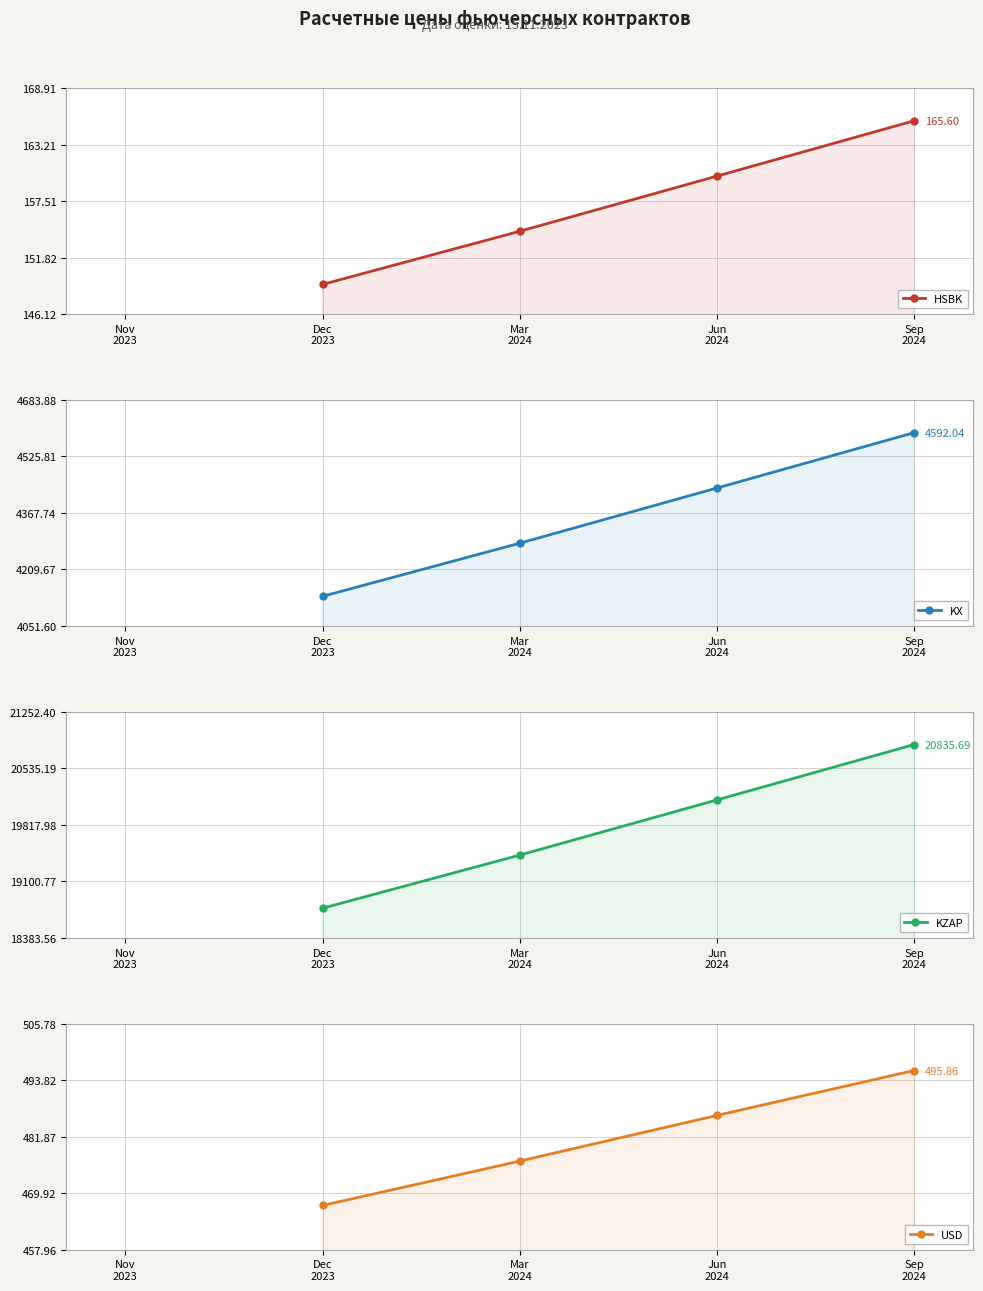

Count the number of data series in this chart.

4